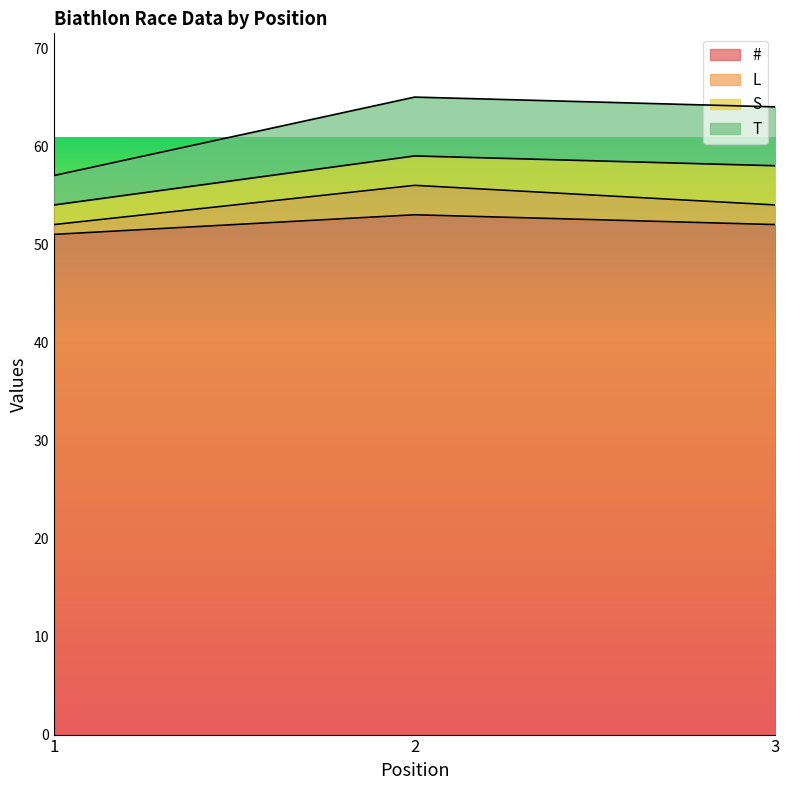

List the labels in order of L value, smallest first.

1, 3, 2